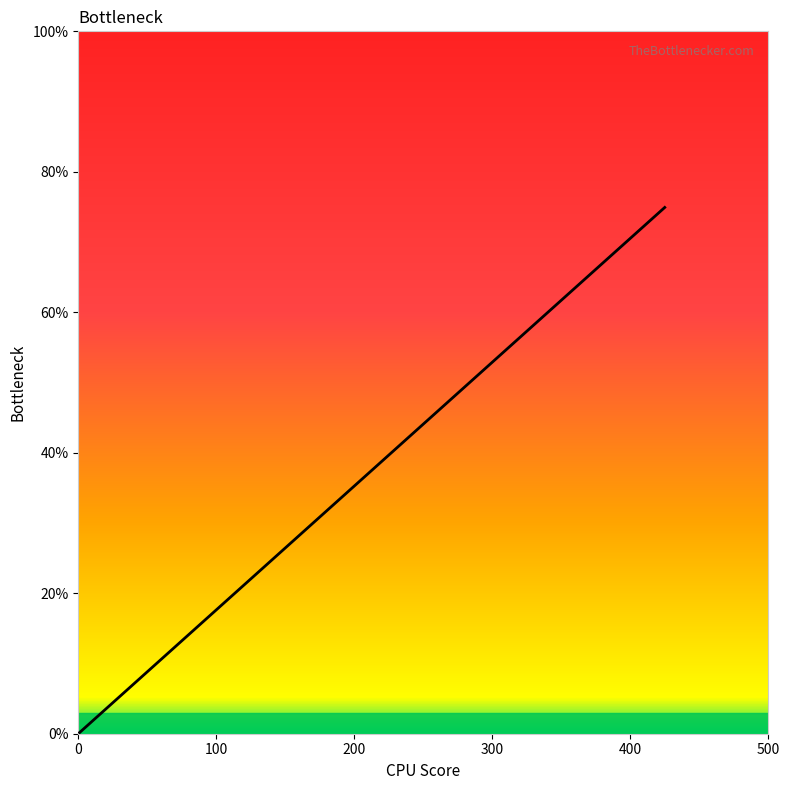

What is the maximum value shown in the chart?

74.9